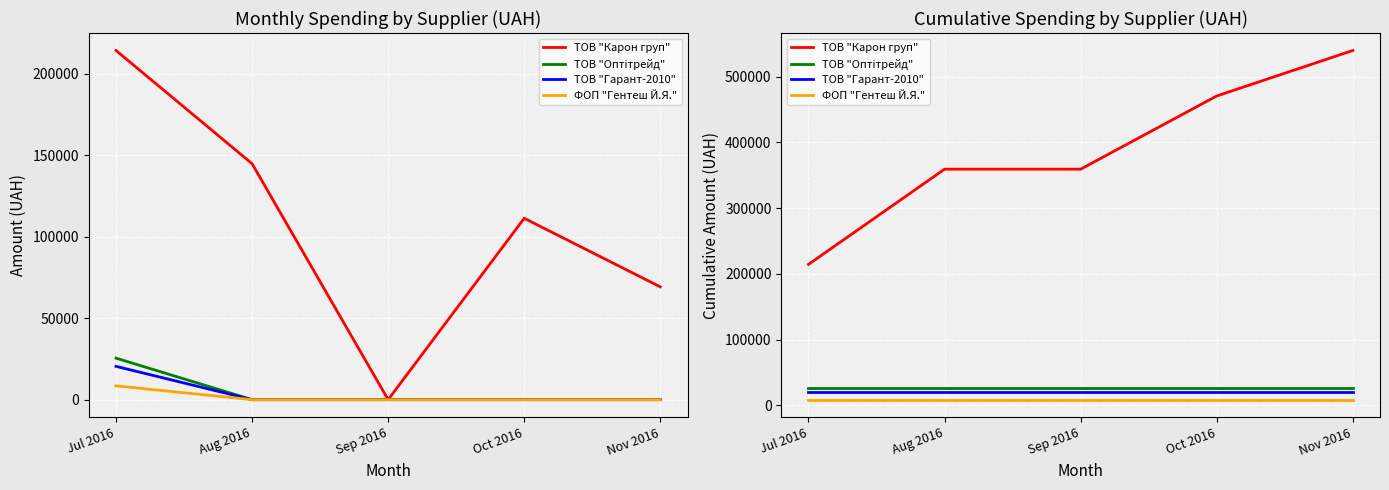

What position from the left is Aug 2016?

2